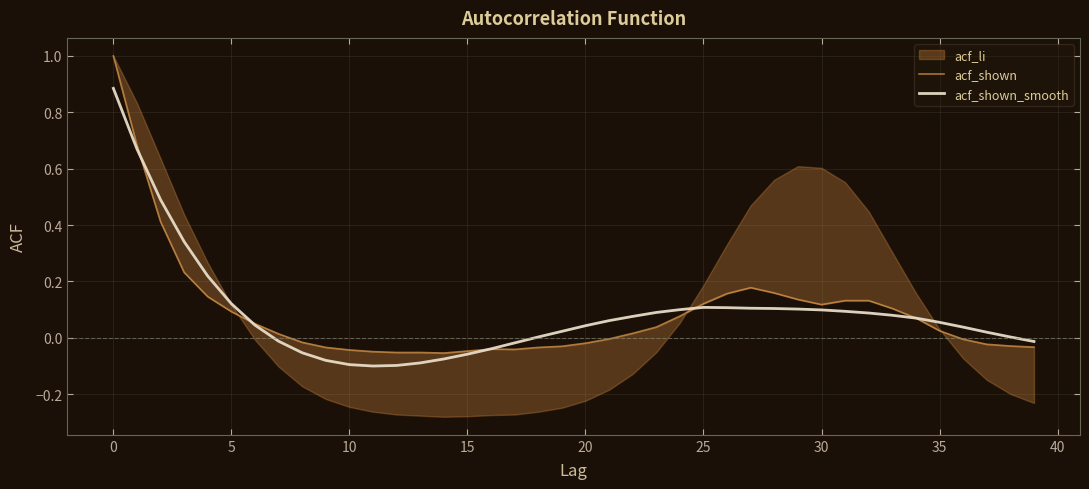

What is the difference between the second highest and minimum values in the acf_shown series?

0.7